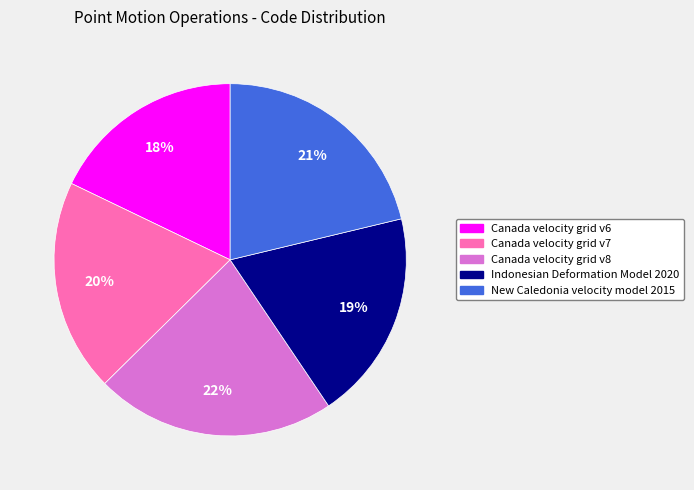

Count the number of slices in the pie.

5